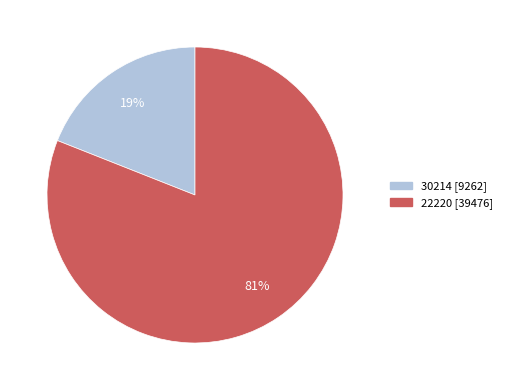

To the nearest percent, what is the difference between the largest and smallest slice percentages?

62%